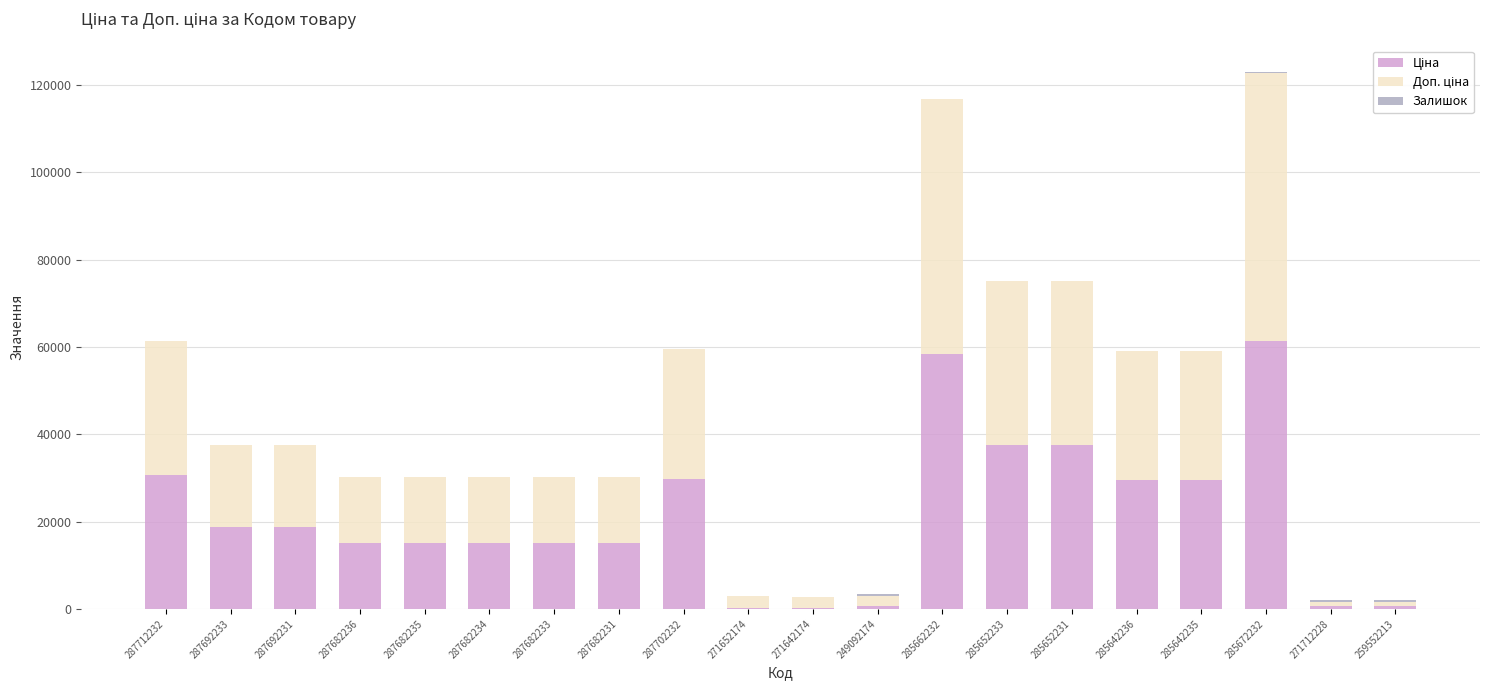

What is the total value across all series at 287692231?

37593.6